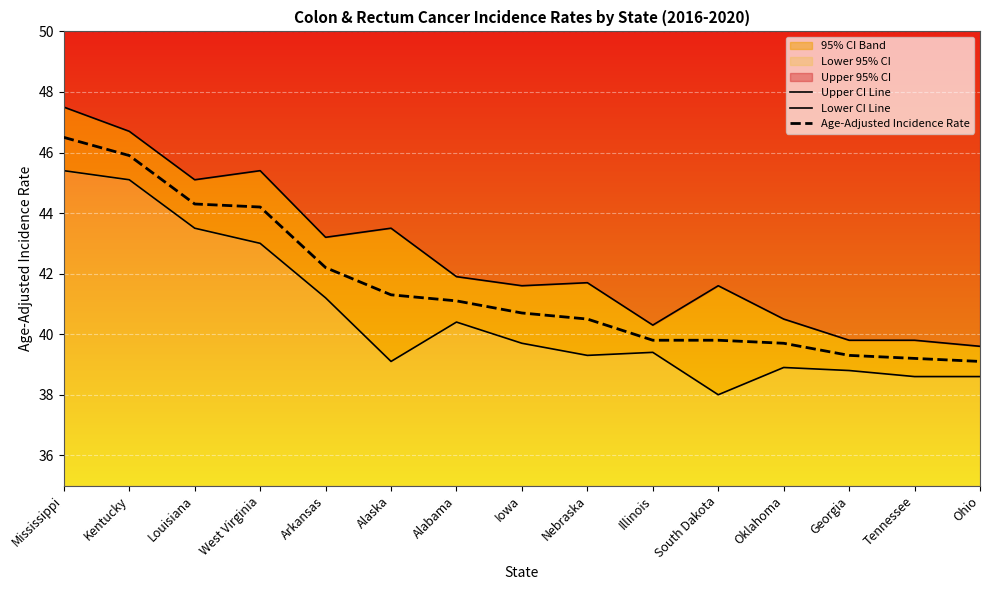

Which series has the widest spread of values?

Upper CI Line